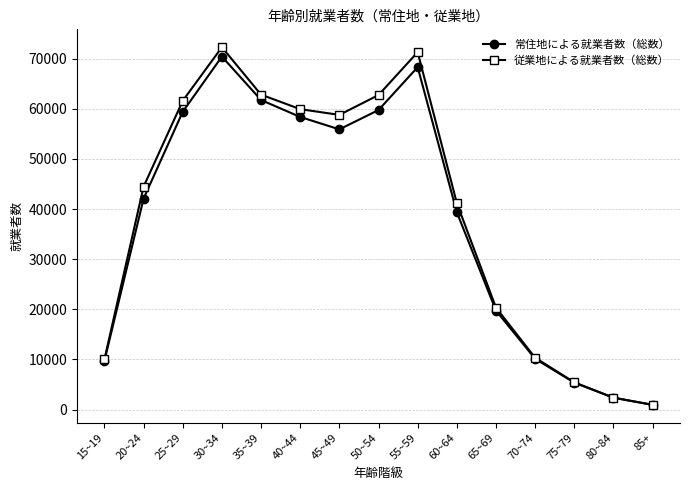

How many lines are shown in the chart?

2